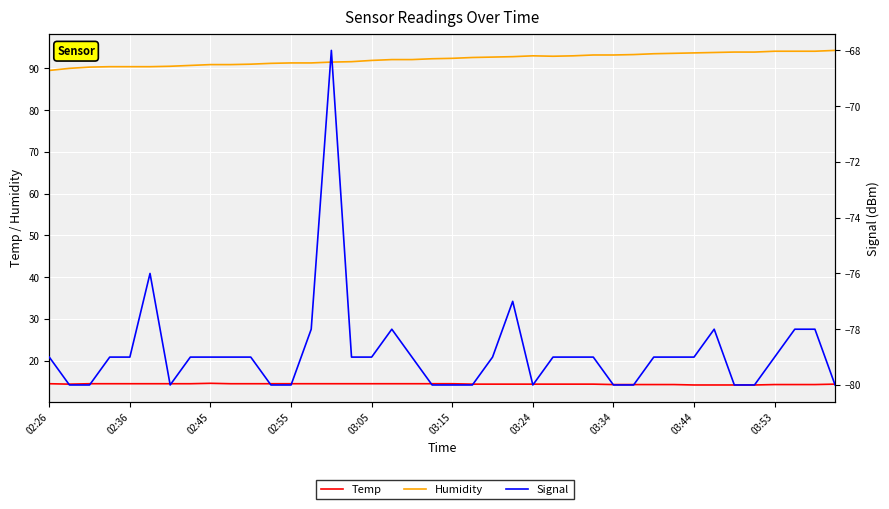

Reading right to left, list all the values displayed in this chart.

Temp: 14.4	14.3	14.3	14.3	14.2	14.2	14.2	14.2	14.3	14.3	14.3	14.3	14.4	14.4	14.4	14.4	14.4	14.4	14.4	14.5	14.5	14.5	14.5	14.5	14.5	14.5	14.5	14.5	14.5	14.5	14.5	14.6	14.5	14.5	14.5	14.5	14.5	14.5	14.4	14.5
Humidity: 94.3	94.1	94.1	94.1	93.9	93.9	93.8	93.7	93.6	93.5	93.3	93.2	93.2	93.0	92.9	93.0	92.8	92.7	92.6	92.4	92.3	92.1	92.1	91.9	91.6	91.5	91.3	91.3	91.2	91.0	90.9	90.9	90.7	90.5	90.4	90.4	90.4	90.3	90.0	89.5
Signal: -80.0	-78.0	-78.0	-79.0	-80.0	-80.0	-78.0	-79.0	-79.0	-79.0	-80.0	-80.0	-79.0	-79.0	-79.0	-80.0	-77.0	-79.0	-80.0	-80.0	-80.0	-79.0	-78.0	-79.0	-79.0	-68.0	-78.0	-80.0	-80.0	-79.0	-79.0	-79.0	-79.0	-80.0	-76.0	-79.0	-79.0	-80.0	-80.0	-79.0